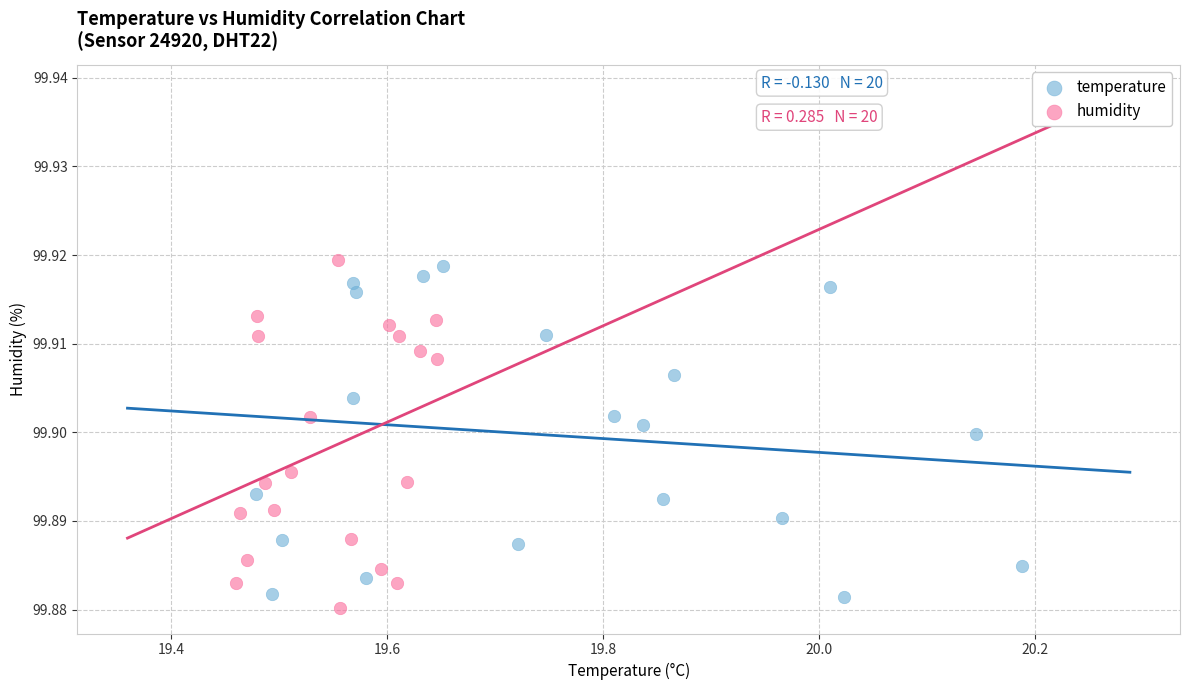

What are all the series names shown in the legend?

temperature, humidity